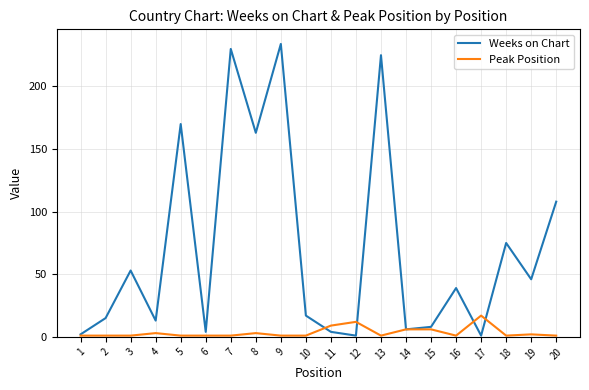

Where does the Weeks on Chart series first go above 39?

3